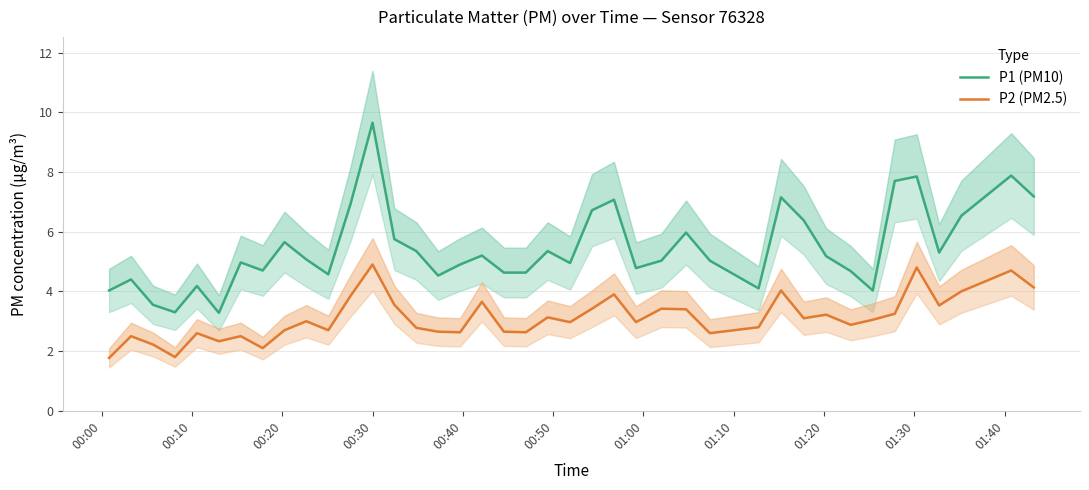

Reading left to right, extract all data points from this chart.

P1 (PM10): 4.0	4.4	3.5	3.3	4.2	3.3	5.0	4.7	5.7	5.1	4.6	6.9	9.7	5.8	5.3	4.5	4.9	5.2	4.6	4.6	5.3	5.0	6.7	7.1	4.8	5.0	6.0	5.0	4.1	7.2	6.4	5.2	4.7	4.0	7.7	7.8	5.3	6.5	7.9	7.2
P2 (PM2.5): 1.8	2.5	2.2	1.8	2.6	2.3	2.5	2.1	2.7	3.0	2.7	3.9	4.9	3.5	2.8	2.6	2.6	3.6	2.6	2.6	3.1	3.0	3.4	3.9	3.0	3.4	3.4	2.6	2.8	4.0	3.1	3.2	2.9	3.0	3.2	4.8	3.5	4.0	4.7	4.1